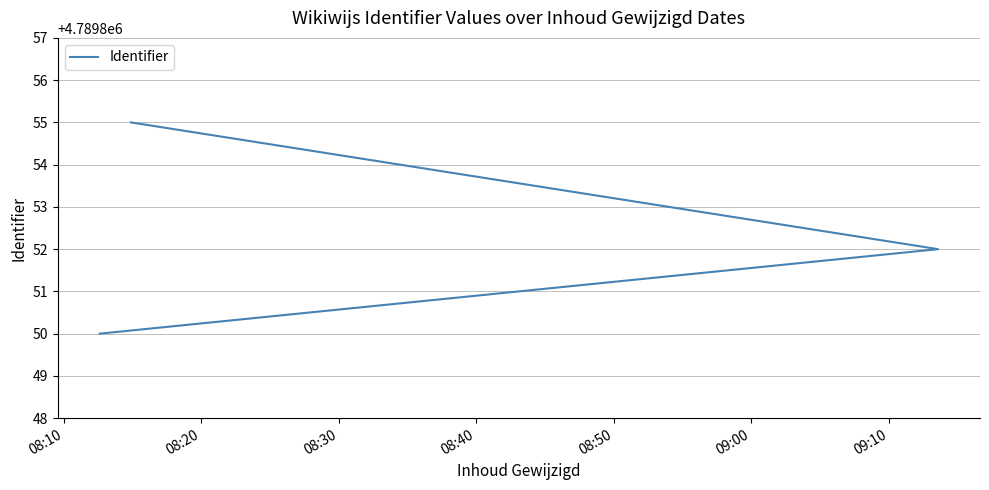

What is the sum of the values at 08:30 and 08:20?

9579707